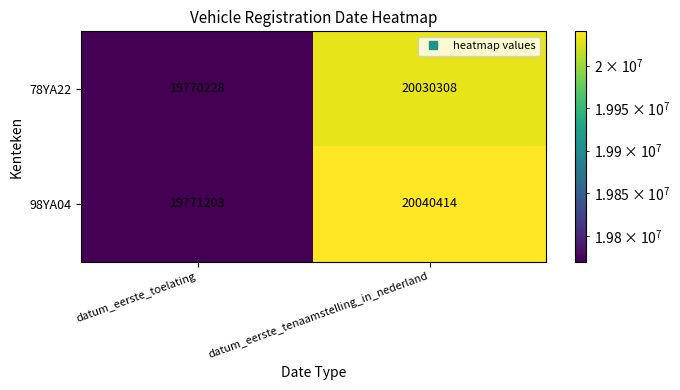

What is the sum of the 98YA04 values at datum_eerste_toelating and datum_eerste_tenaamstelling_in_nederland?

39811617